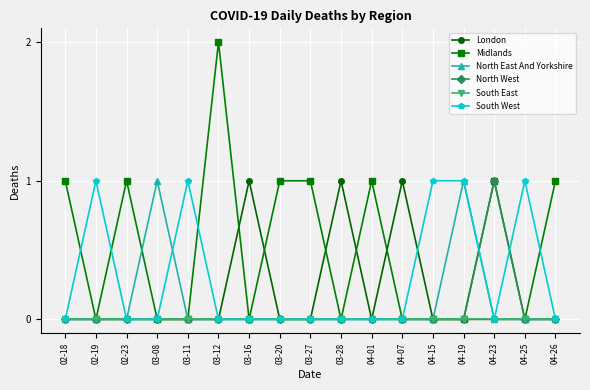

True or false: London has more than 2 interior local peaks.

True